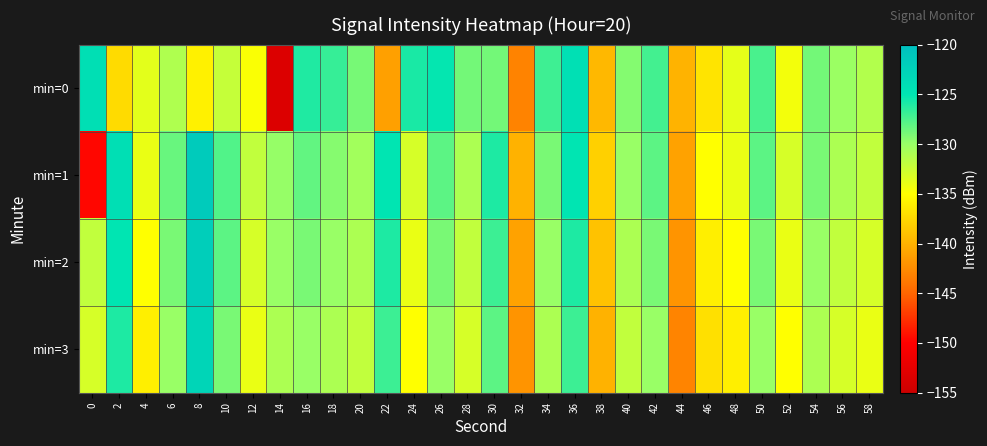

Reading left to right, transcribe all the data shown in this chart.

min=0: 0=-124.2	2=-137.3	4=-133.6	6=-131.1	8=-135.9	10=-132.2	12=-134.8	14=-153.3	16=-126.1	18=-126.8	20=-128.9	22=-141.2	24=-125.8	26=-125.1	28=-128.8	30=-128.8	32=-143.1	34=-127.1	36=-124.3	38=-139.6	40=-129.3	42=-127.2	44=-139.9	46=-136.7	48=-133.8	50=-127.4	52=-134.5	54=-128.8	56=-130.2	58=-131.3
min=1: 0=-149.6	2=-124.2	4=-134.0	6=-128.4	8=-121.7	10=-127.7	12=-132.0	14=-129.9	16=-128.2	18=-129.4	20=-130.5	22=-125.0	24=-133.0	26=-128.0	28=-131.0	30=-126.0	32=-140.0	34=-129.0	36=-125.0	38=-138.0	40=-130.0	42=-128.0	44=-141.0	46=-135.0	48=-134.0	50=-128.0	52=-133.0	54=-129.0	56=-131.0	58=-132.0
min=2: 0=-132.0	2=-125.0	4=-135.0	6=-129.0	8=-122.0	10=-128.0	12=-133.0	14=-130.0	16=-129.0	18=-130.0	20=-131.0	22=-126.0	24=-134.0	26=-129.0	28=-132.0	30=-127.0	32=-141.0	34=-130.0	36=-126.0	38=-139.0	40=-131.0	42=-129.0	44=-142.0	46=-136.0	48=-135.0	50=-129.0	52=-134.0	54=-130.0	56=-132.0	58=-133.0
min=3: 0=-133.0	2=-126.0	4=-136.0	6=-130.0	8=-123.0	10=-129.0	12=-134.0	14=-131.0	16=-130.0	18=-131.0	20=-132.0	22=-127.0	24=-135.0	26=-130.0	28=-133.0	30=-128.0	32=-142.0	34=-131.0	36=-127.0	38=-140.0	40=-132.0	42=-130.0	44=-143.0	46=-137.0	48=-136.0	50=-130.0	52=-135.0	54=-131.0	56=-133.0	58=-134.0